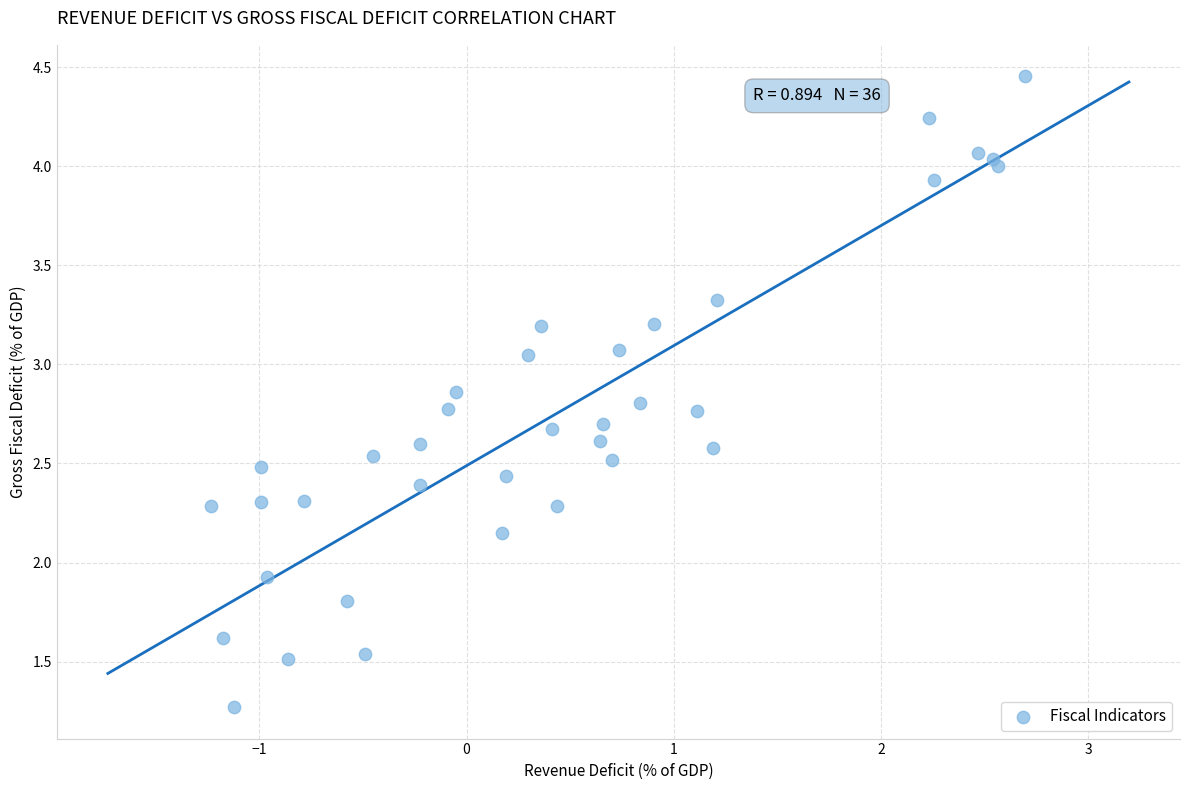

What Y value in the scatter plot is closest to 2?

1.9